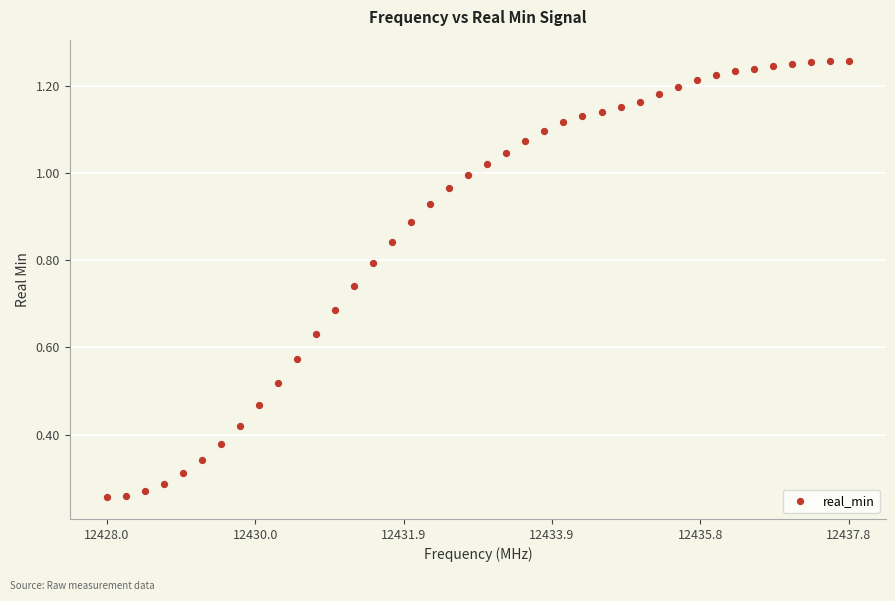

What is the range of X values (max minus min)?

9.8